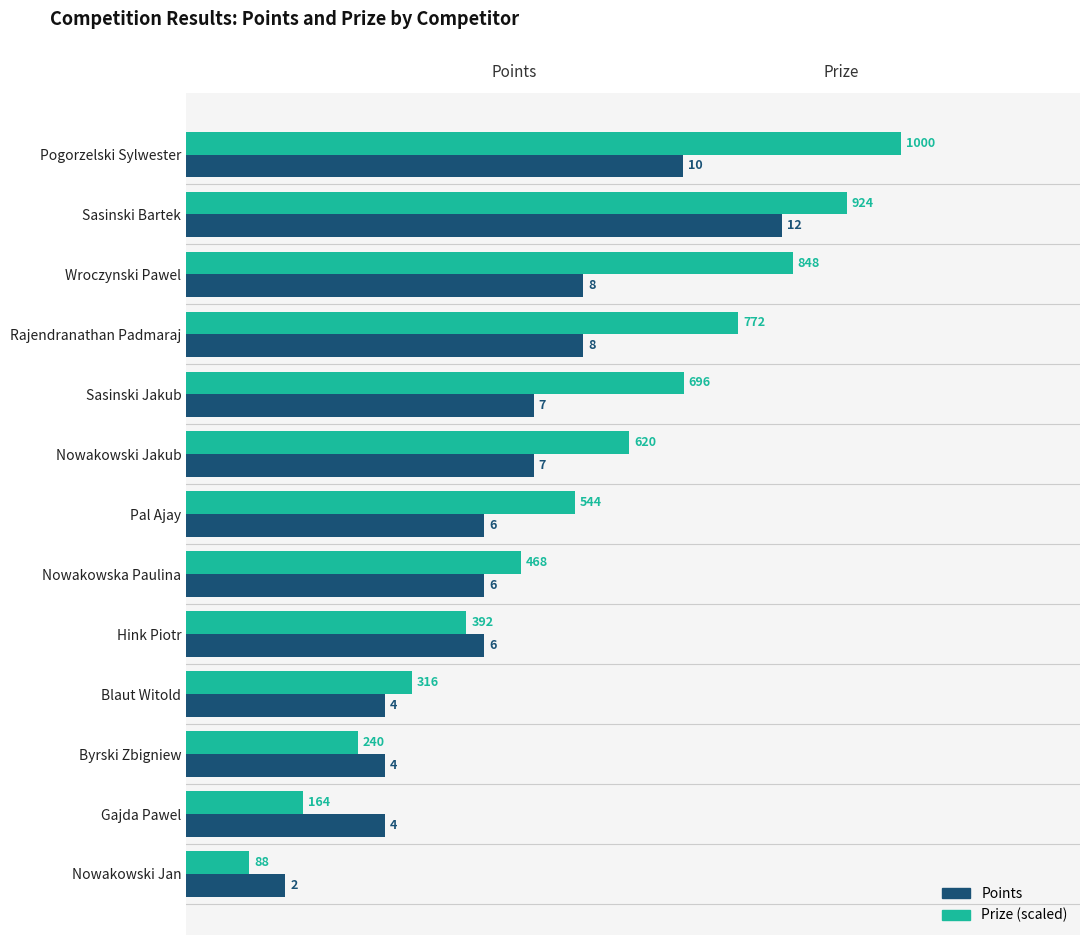

At which label is Prize (scaled) closest to 7?

Nowakowska Paulina